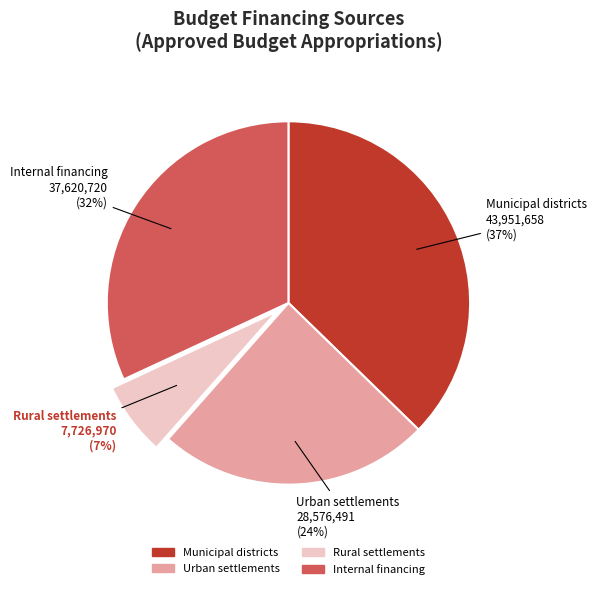

Does any single category account for the majority?

No